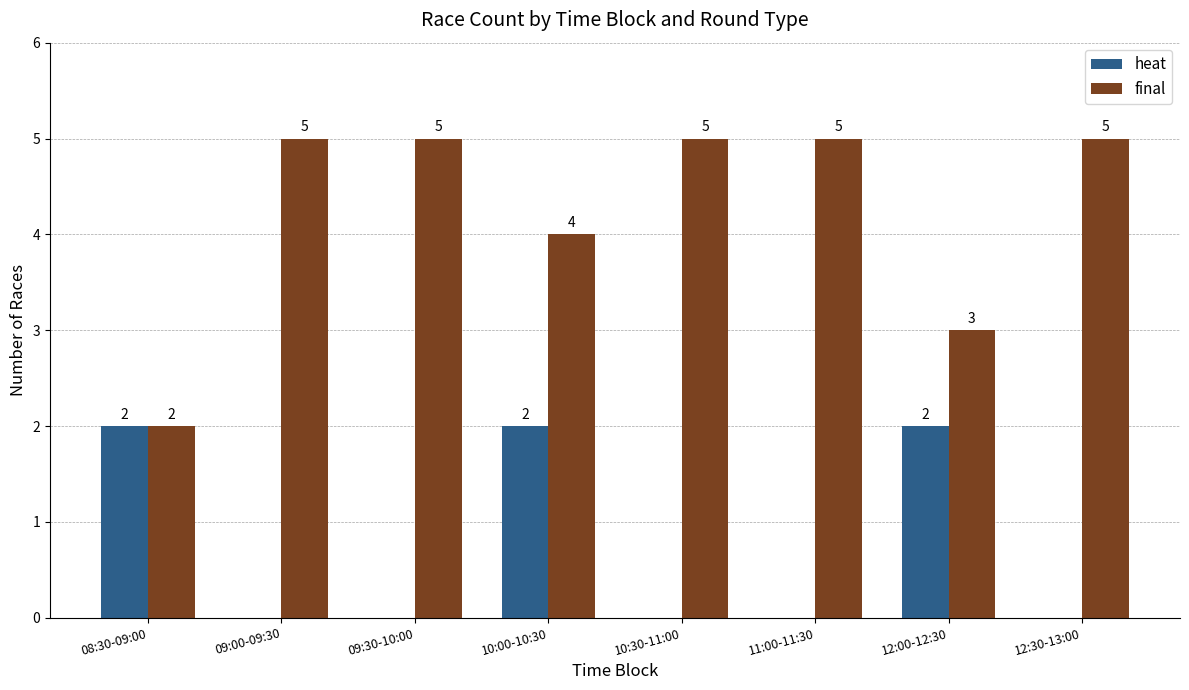

How many heat values are between 0 and 2?

8